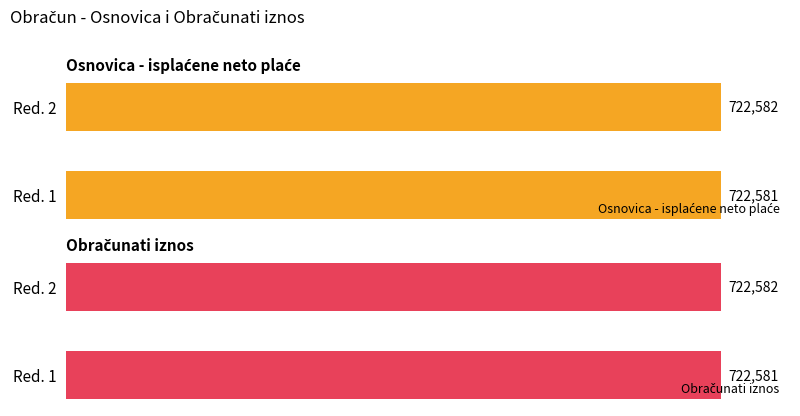

How many values in the Obračunati iznos series are below 722582?

1